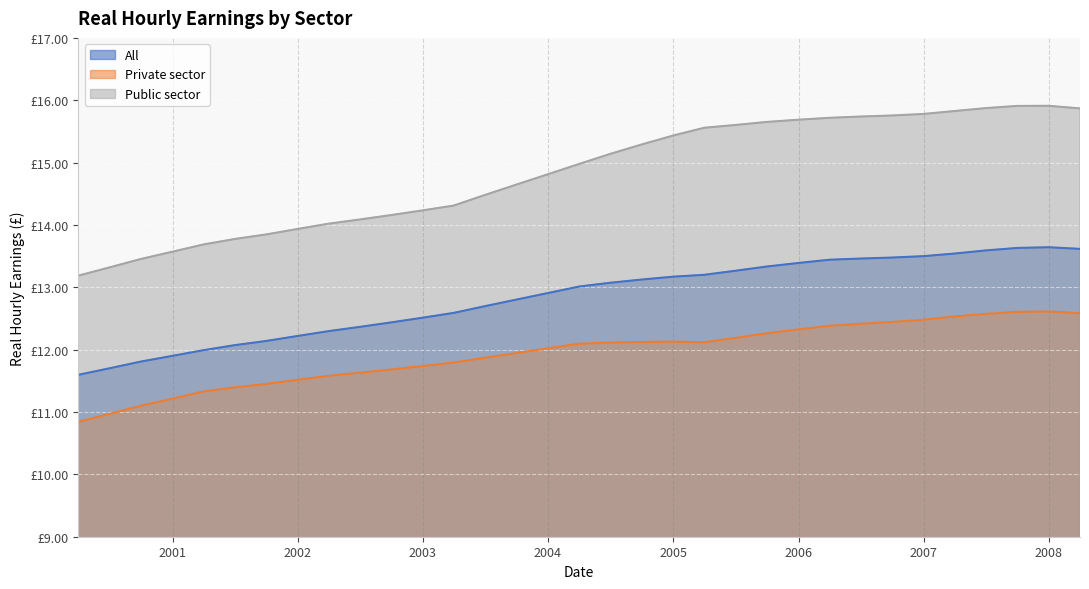

How many distinct data groups are displayed?

3